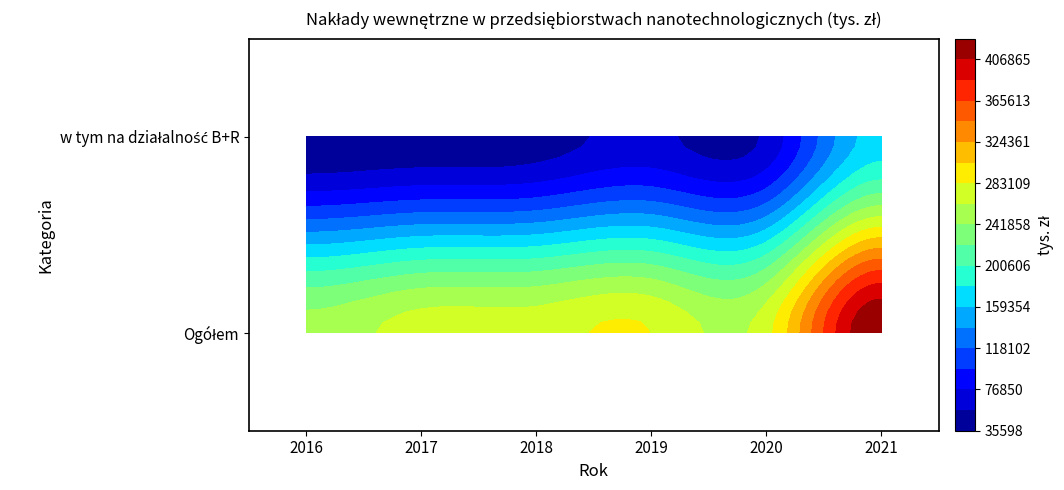

Rank the series by their maximum value, from highest to lowest.

Ogółem, w tym na działalność B+R